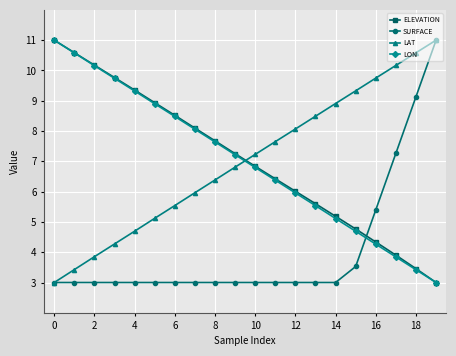

Reading left to right, transcribe all the data shown in this chart.

ELEVATION: 11.0	10.6	10.2	9.8	9.4	8.9	8.5	8.1	7.7	7.3	6.8	6.4	6.0	5.6	5.2	4.8	4.3	3.9	3.5	3.0
SURFACE: 3.0	3.0	3.0	3.0	3.0	3.0	3.0	3.0	3.0	3.0	3.0	3.0	3.0	3.0	3.0	3.5	5.4	7.3	9.1	11.0
LAT: 3.0	3.4	3.9	4.3	4.7	5.1	5.5	6.0	6.4	6.8	7.2	7.7	8.1	8.5	8.9	9.3	9.7	10.2	10.6	11.0
LON: 11.0	10.6	10.2	9.7	9.3	8.9	8.5	8.1	7.6	7.2	6.8	6.4	6.0	5.5	5.1	4.7	4.3	3.8	3.4	3.0